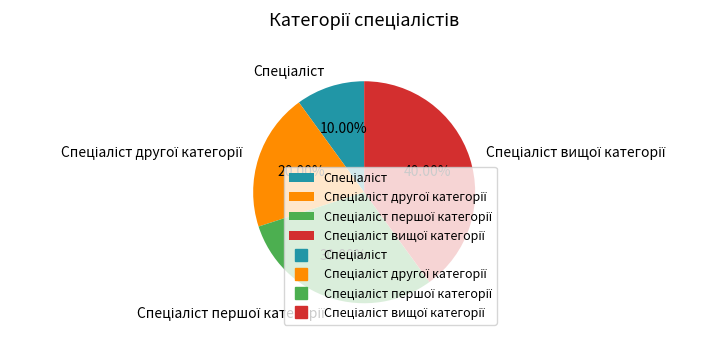

Is there any slice that represents more than half of the pie?

No